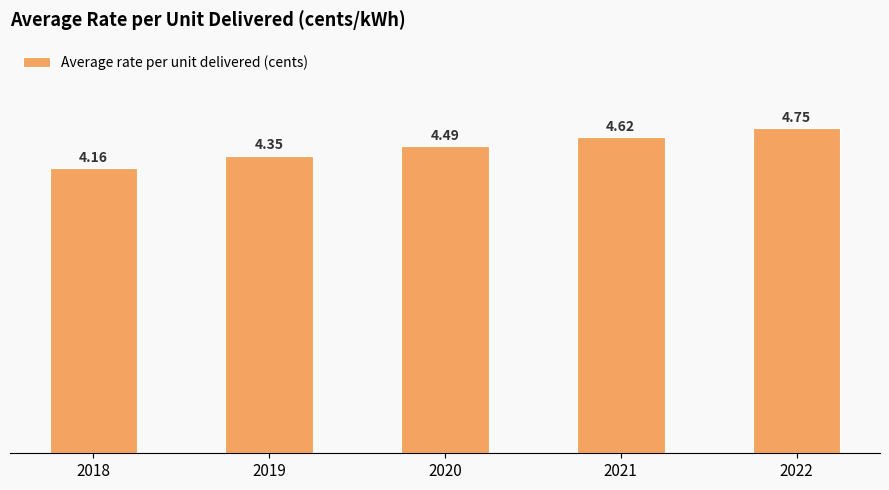

Count the values in the range 4 to 5.

5